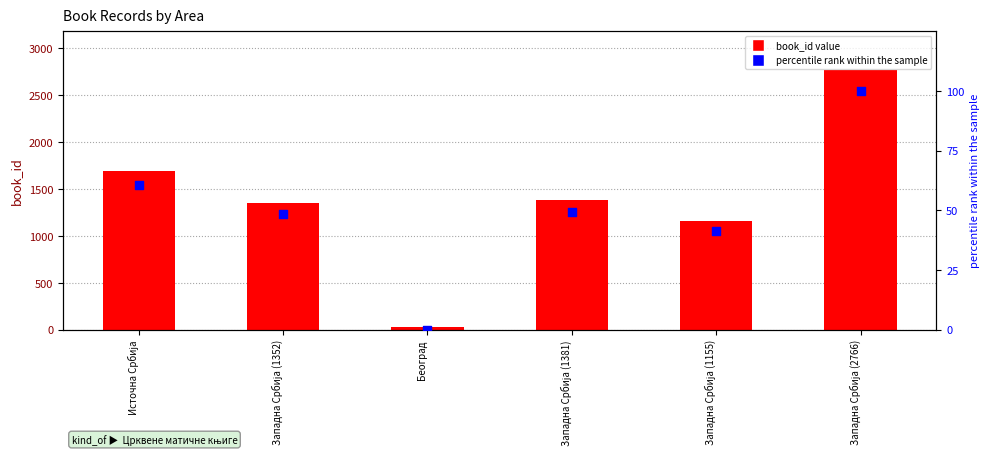

Which series has the largest total across all categories?

book_id